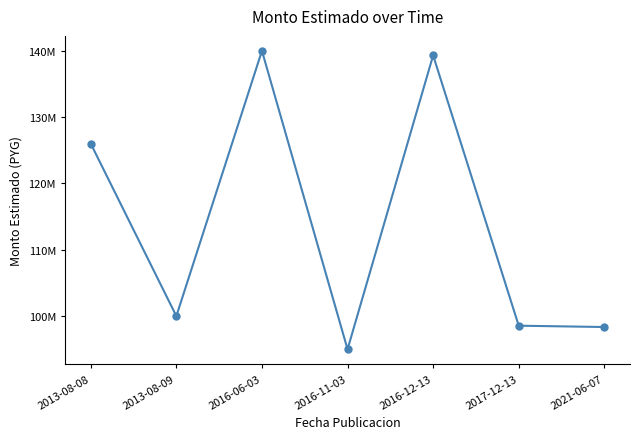

What is the label of the 2nd point from the right?

2017-12-13